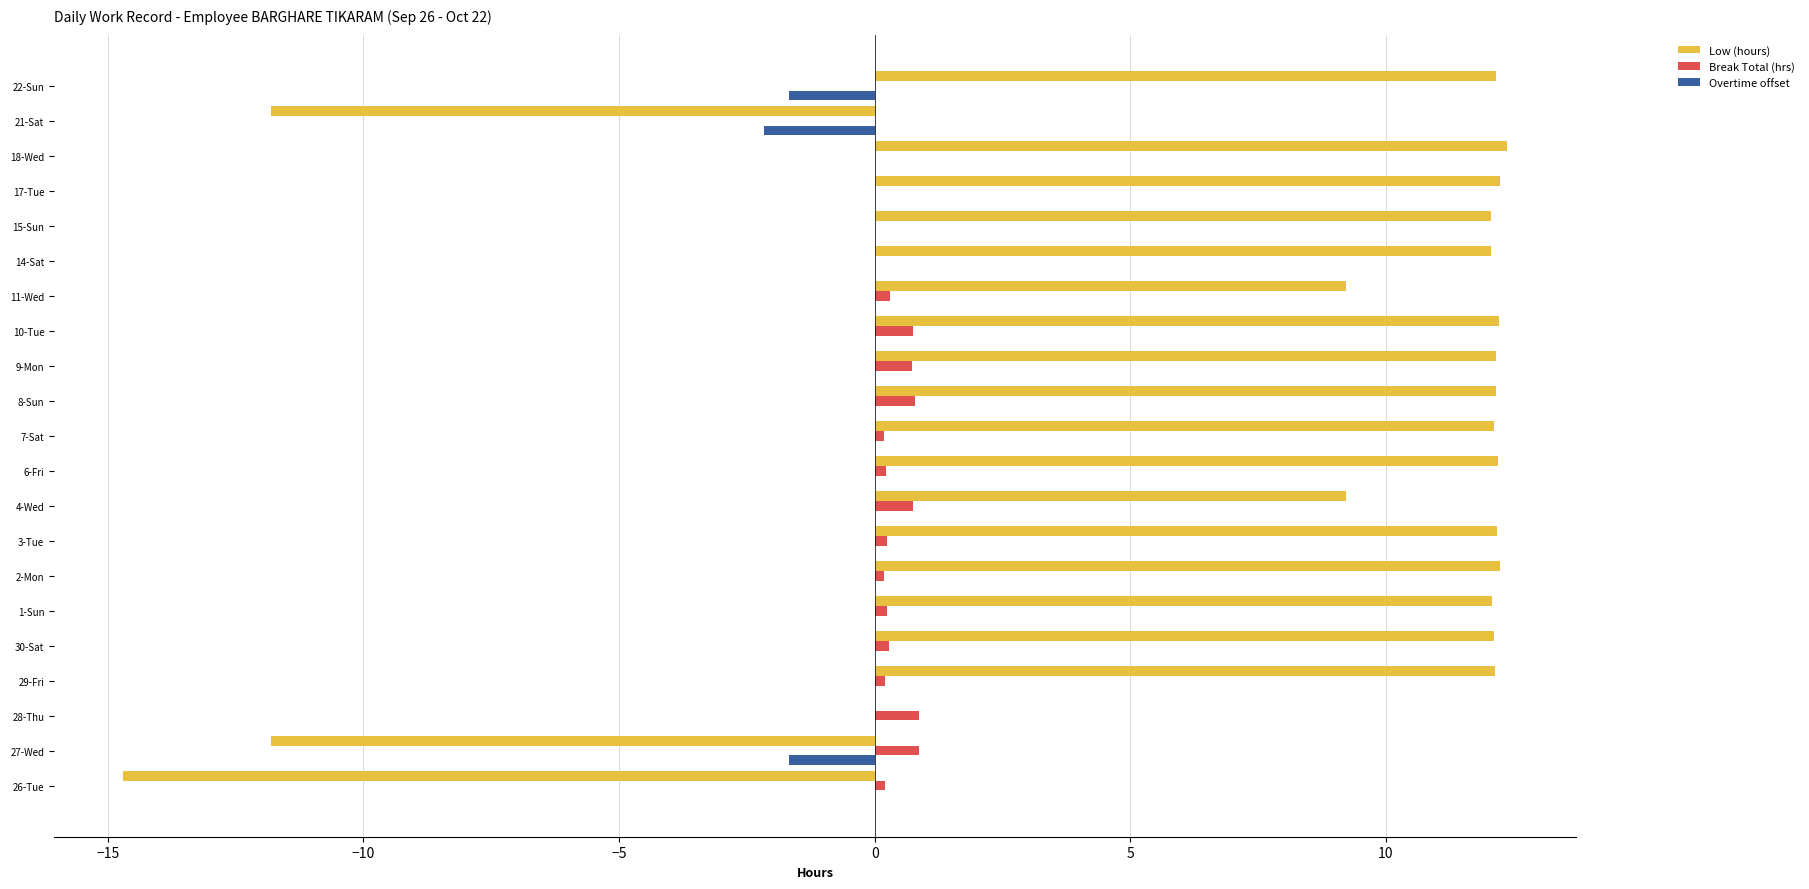

Which series has the largest total across all categories?

Low (hours)